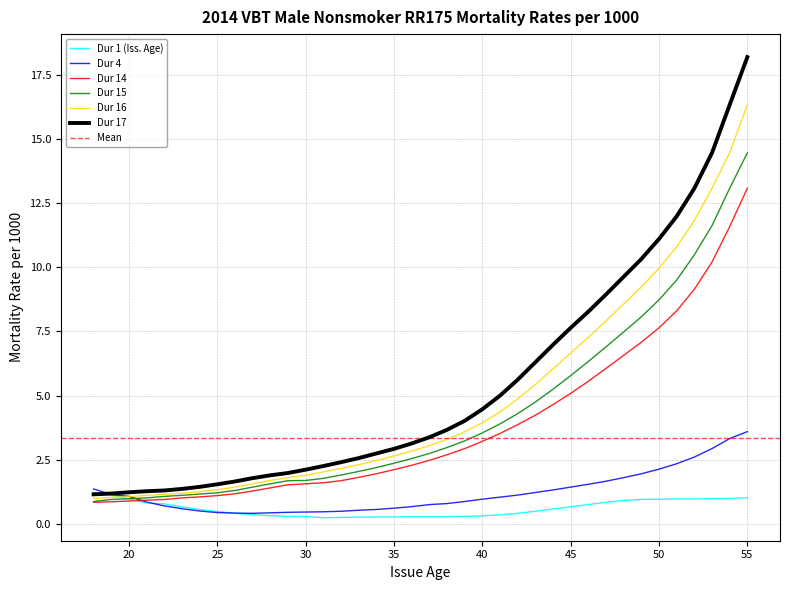

What is the difference between the maximum and second lowest values in the Dur 4 series?

3.2